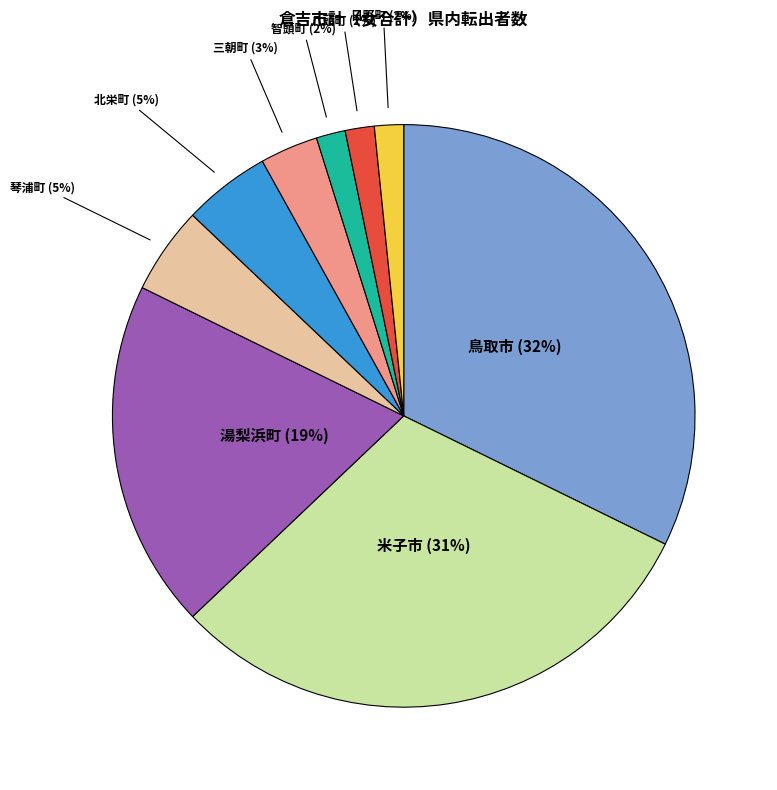

To the nearest percent, what is the combined percentage of 三朝町 and 北栄町?

8%